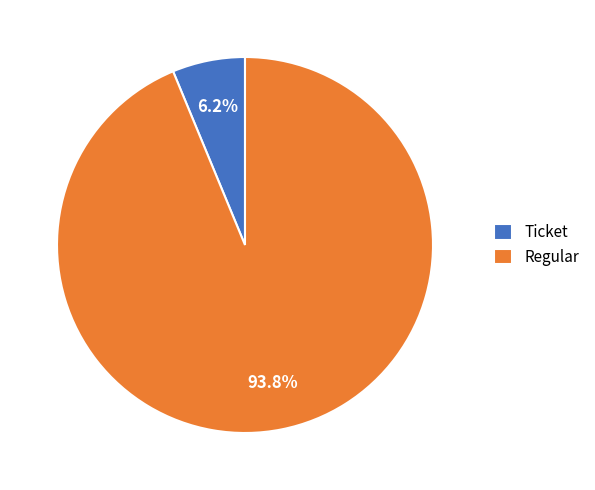

What percentage do Ticket and Regular together represent?

100.0%